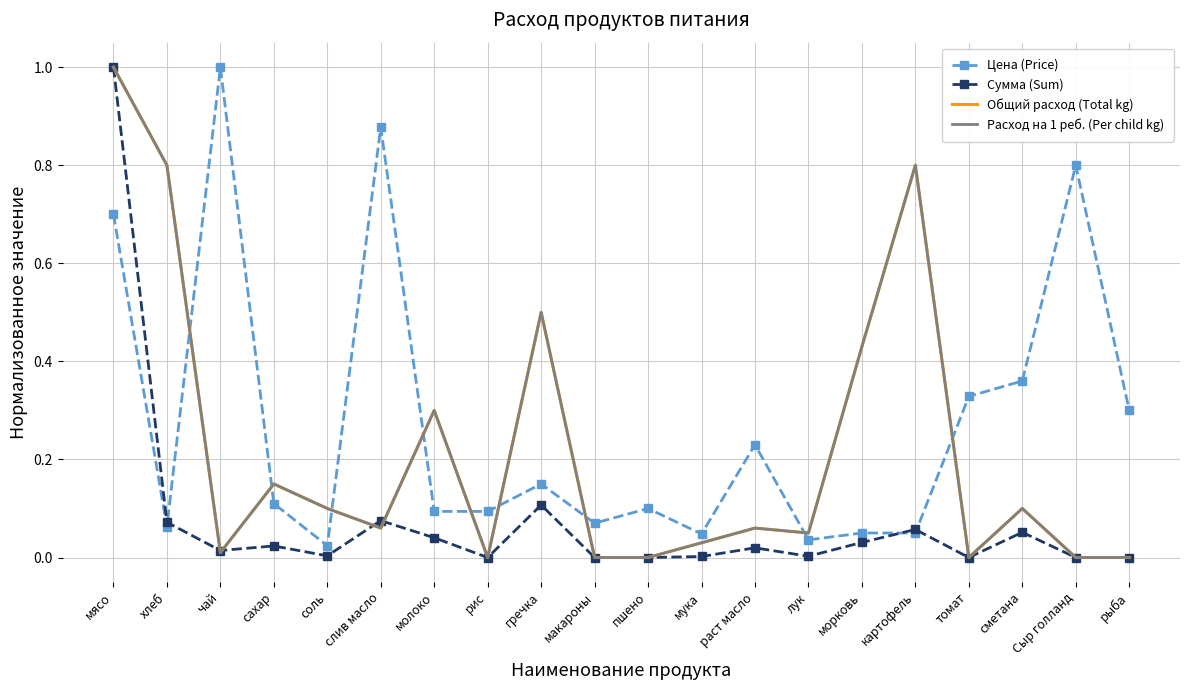

What is the spread (max minus min) of values at томат?

0.3